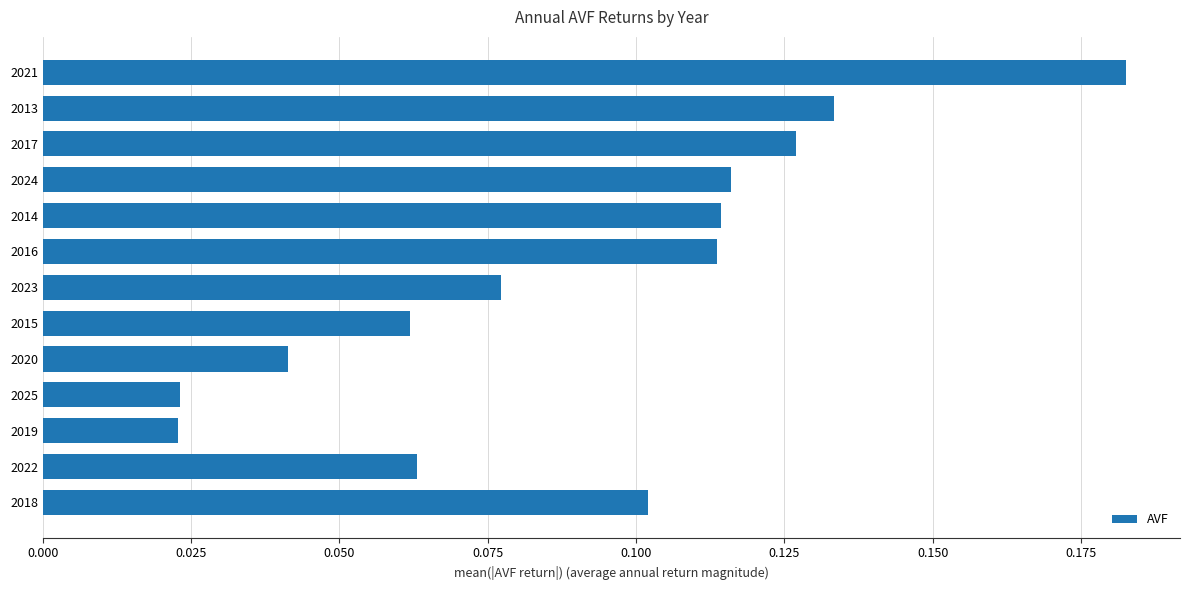

The value at 2021 is 0.3. True or false?

False